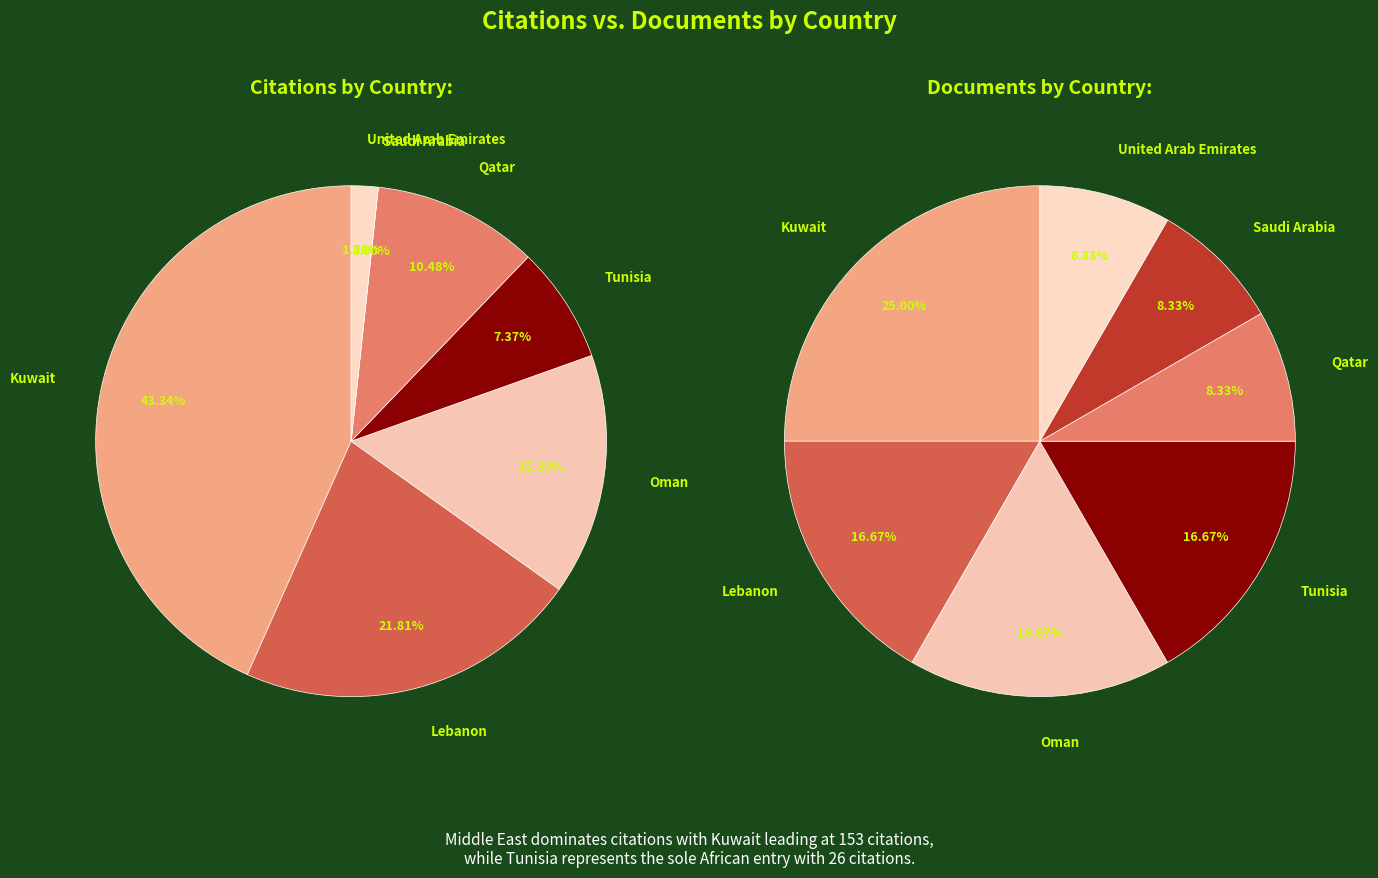

Is it true that Tunisia is 1% of the pie?

False